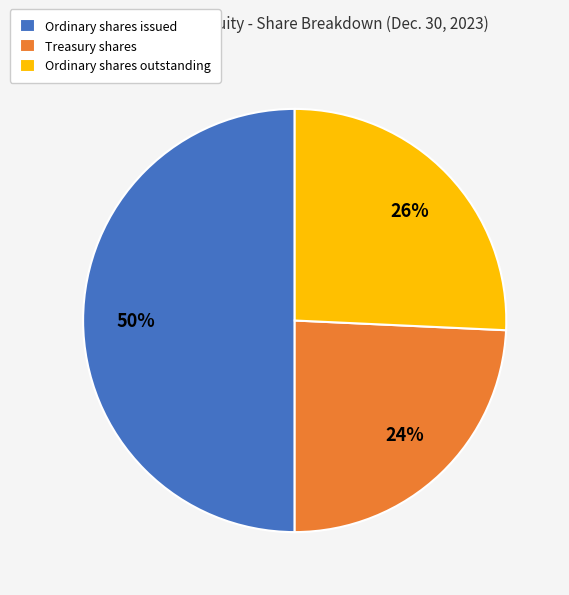

Approximately how many times larger is the value at Ordinary shares outstanding compared to Treasury shares?

1.1